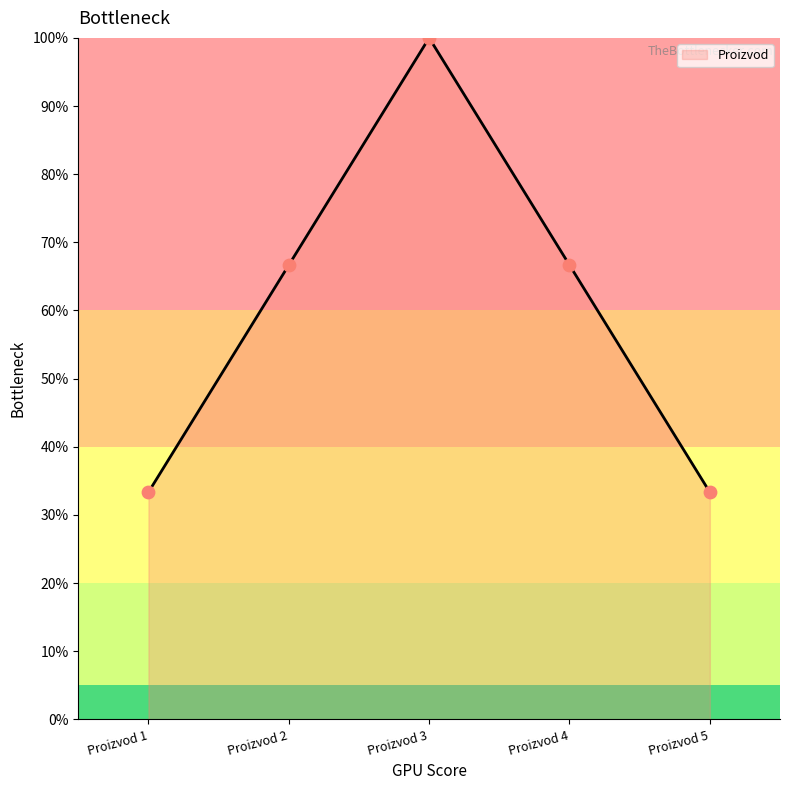

Between Proizvod 1 and Proizvod 2, which is larger?

Proizvod 2